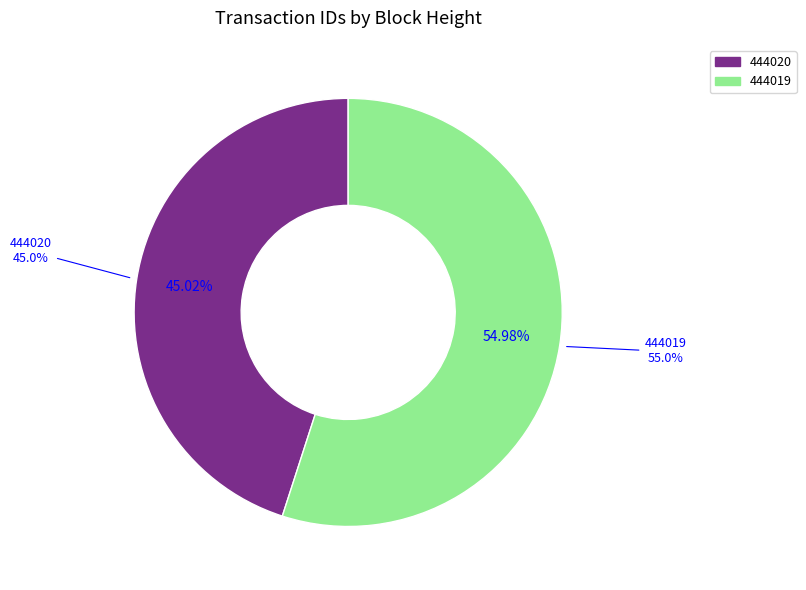

How much of the chart is everything except 444019?

45.0%